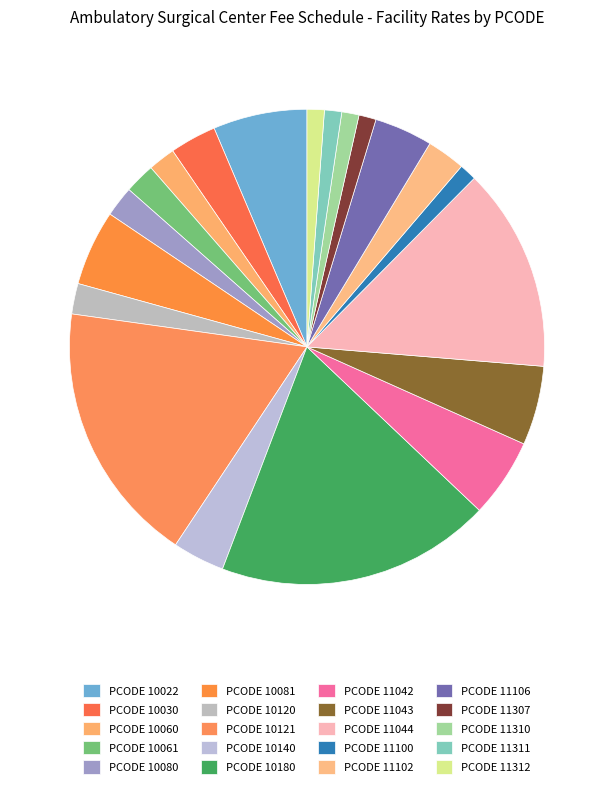

How many segments does this pie chart have?

20